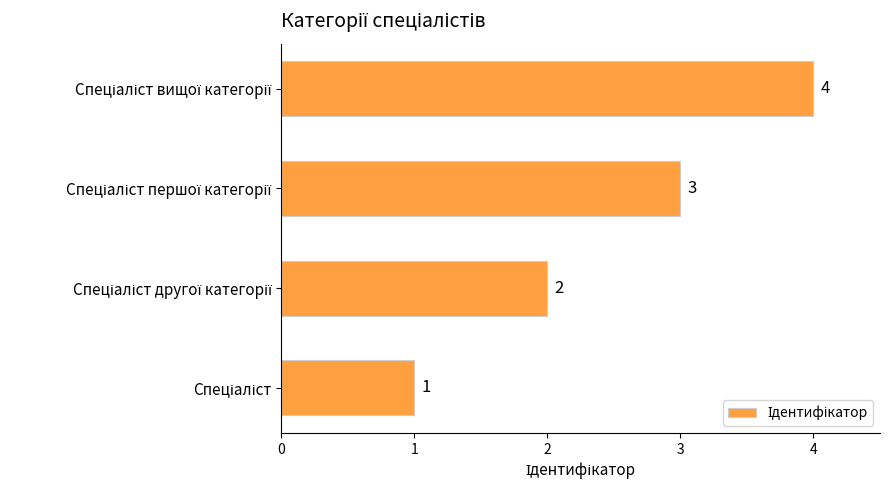

What is the minimum value shown in the chart?

1